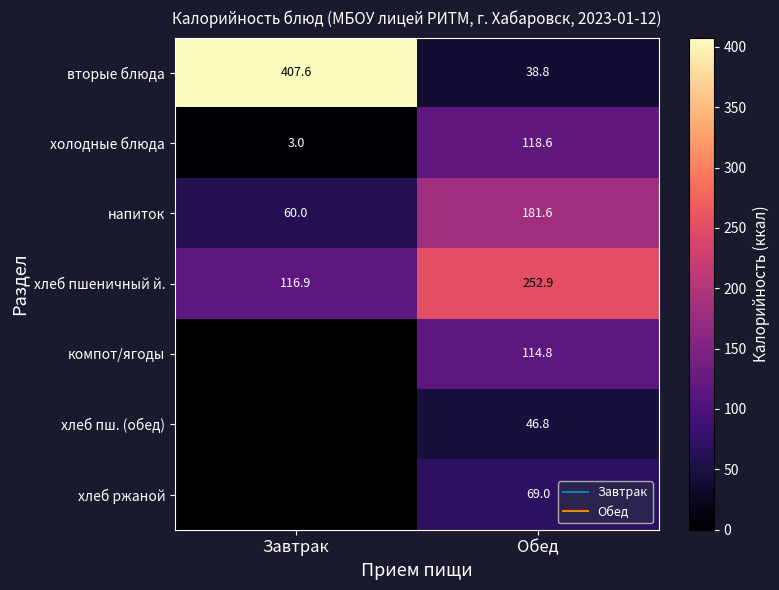

Between Завтрак and Обед, which series saw the biggest shift?

вторые блюда